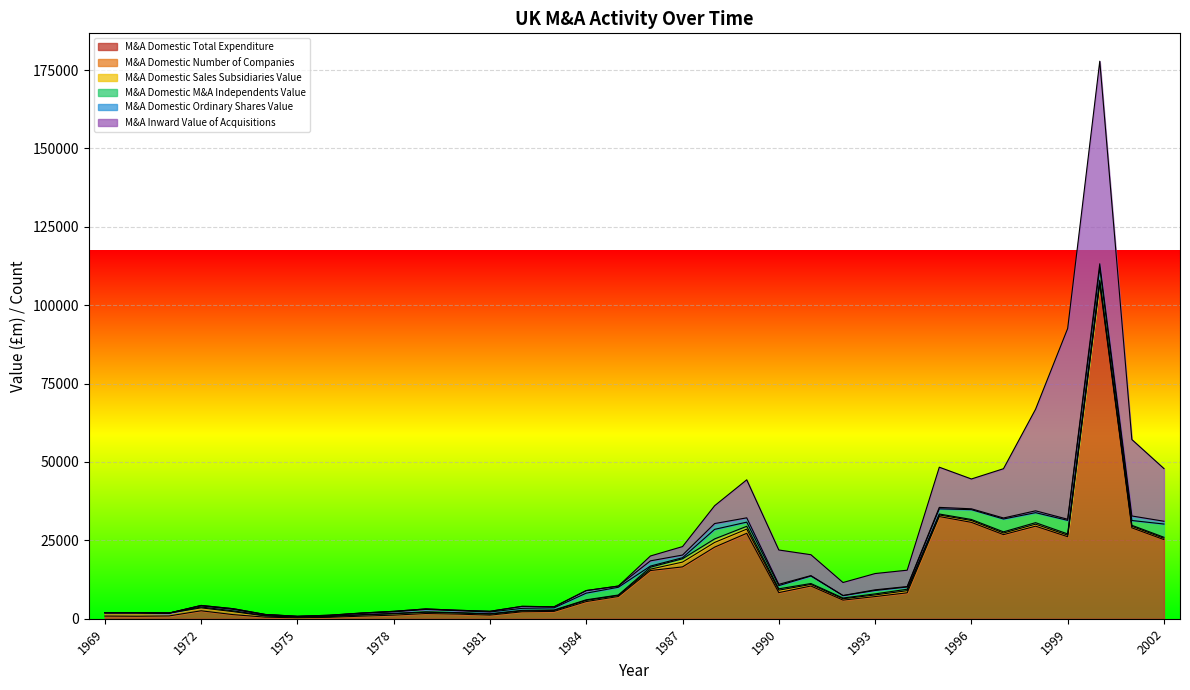

What is the maximum value for M&A Domestic Total Expenditure?

106916